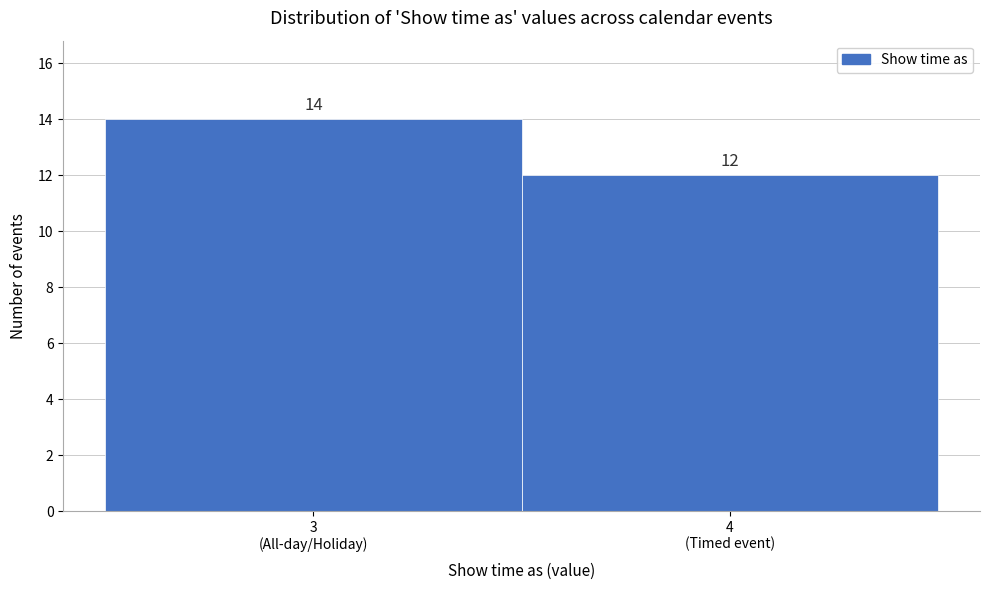

Reading left to right, what are all the values shown in this chart?

14	12